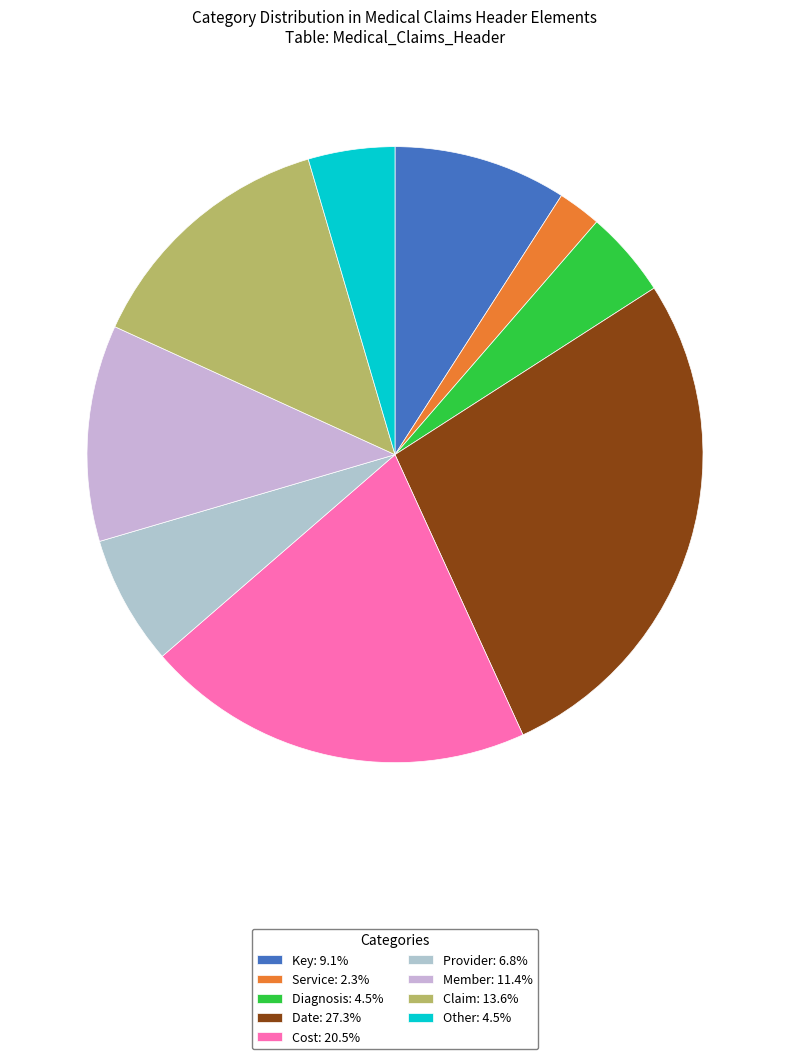

Does Service represent more than half of the total?

No